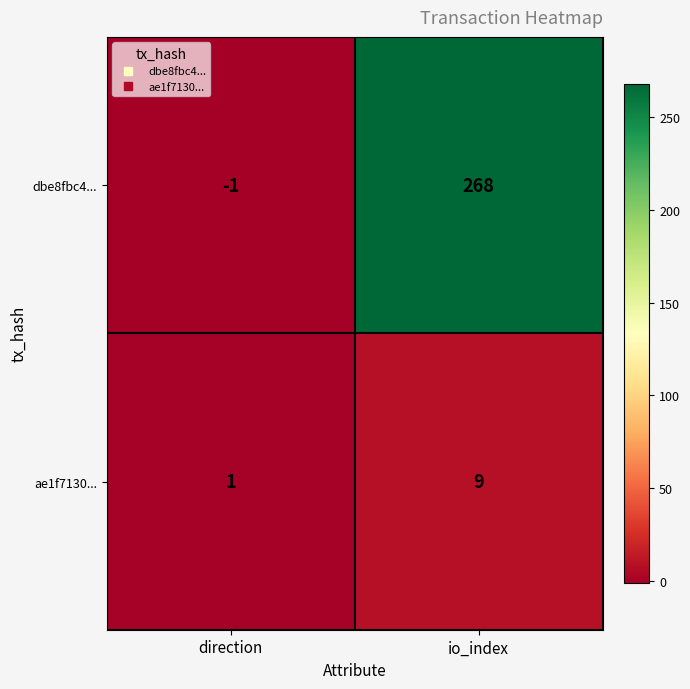

At which label does ae1f7130... reach its minimum?

direction